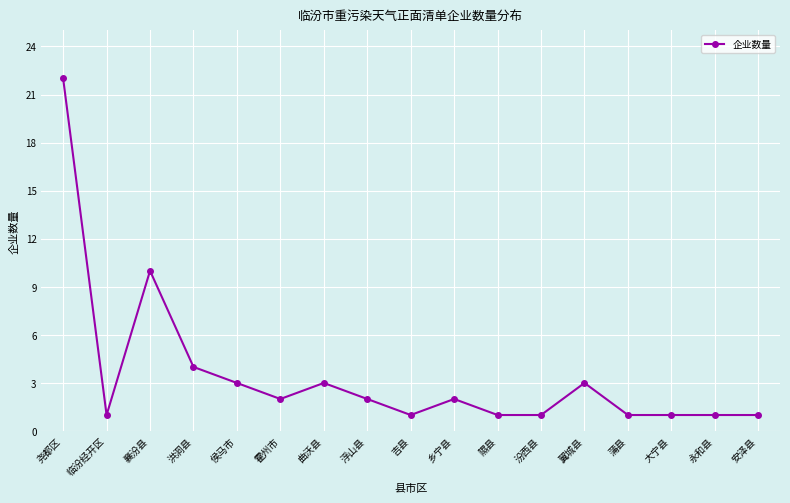

The value at 洪洞县 is 4. True or false?

True